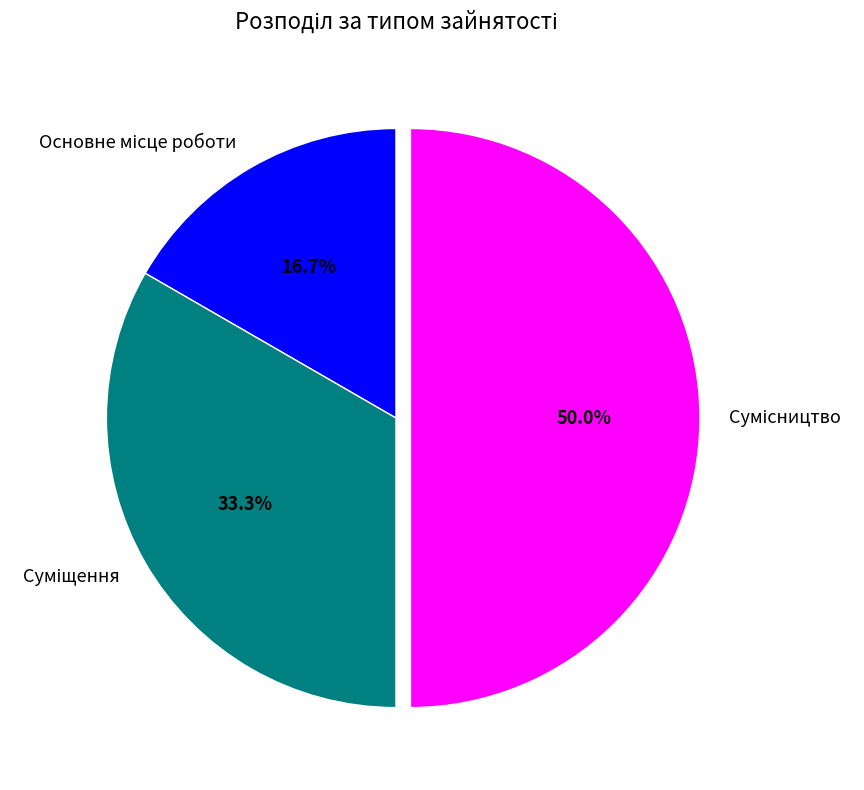

How many segments does this pie chart have?

3